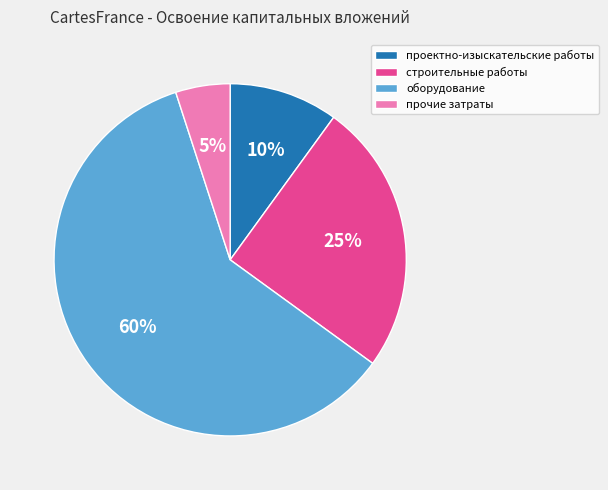

Is it true that строительные работы is 25% of the pie?

True